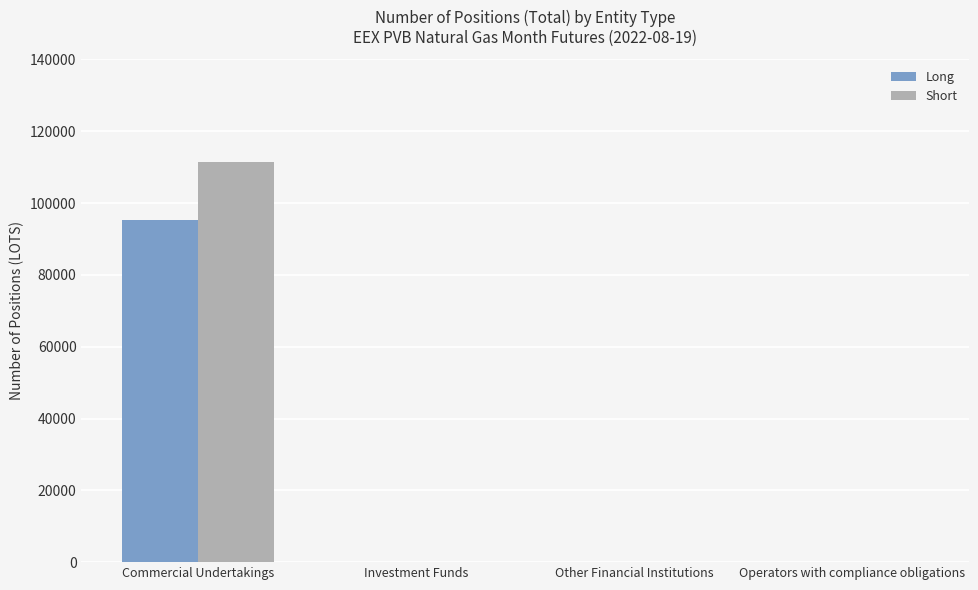

Reading left to right, what are all the values shown in this chart?

Long: Commercial Undertakings=95220	Investment Funds=0	Other Financial Institutions=0	Operators with compliance obligations=0
Short: Commercial Undertakings=111440	Investment Funds=0	Other Financial Institutions=0	Operators with compliance obligations=0